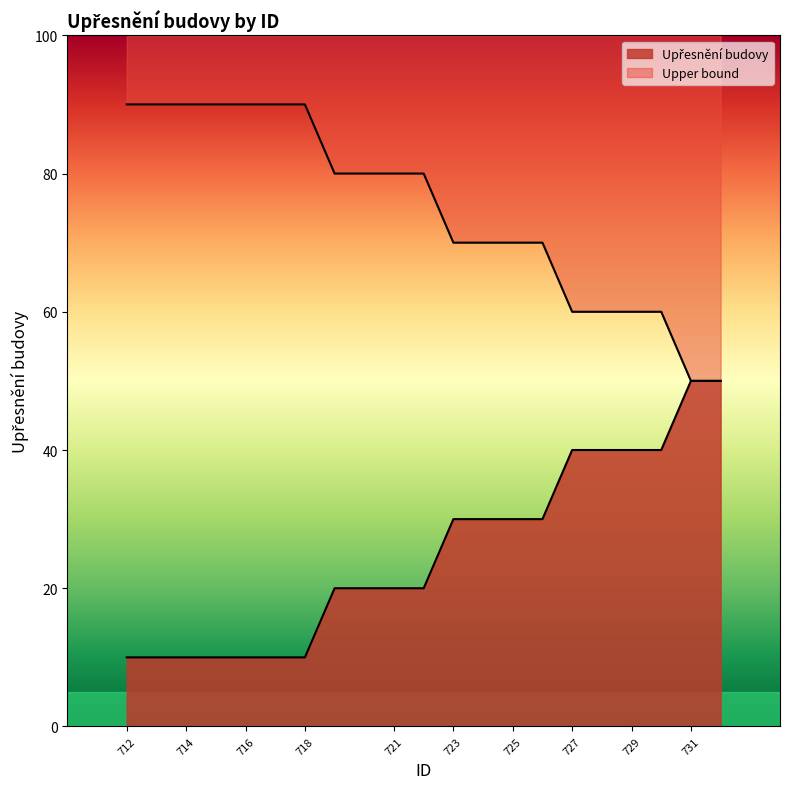

True or false: there are more than 1 points higher than both neighbors.

False